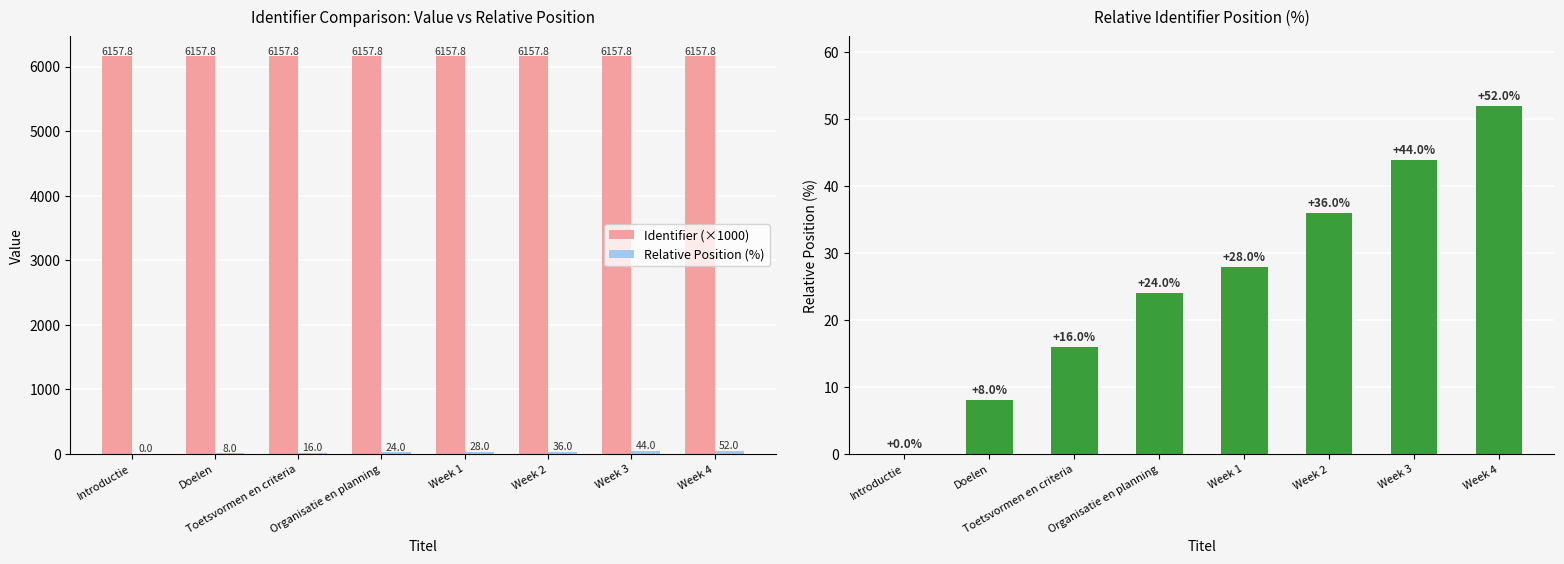

At which label is Identifier (×1000) closest to 6157?

Introductie